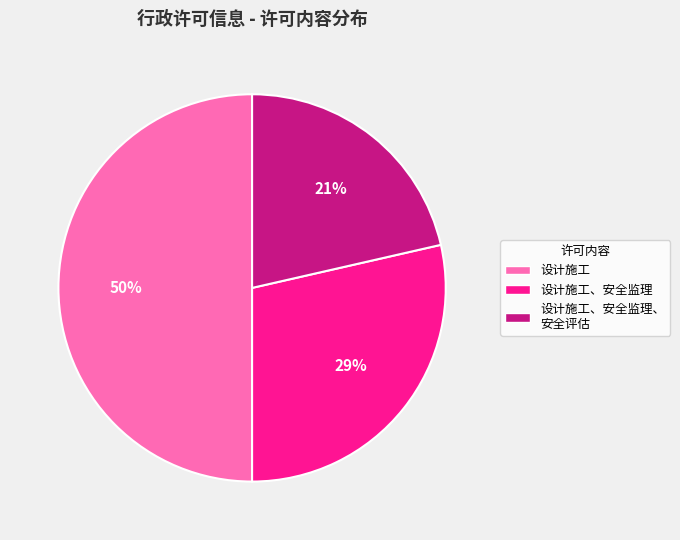

What percentage is the 设计施工 slice, to the nearest percent?

50%